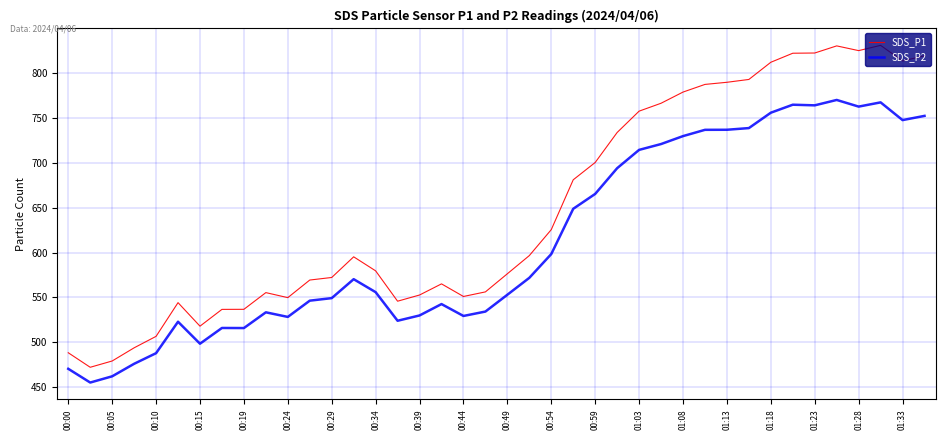

True or false: SDS_P1 and SDS_P2 intersect in this chart.

False